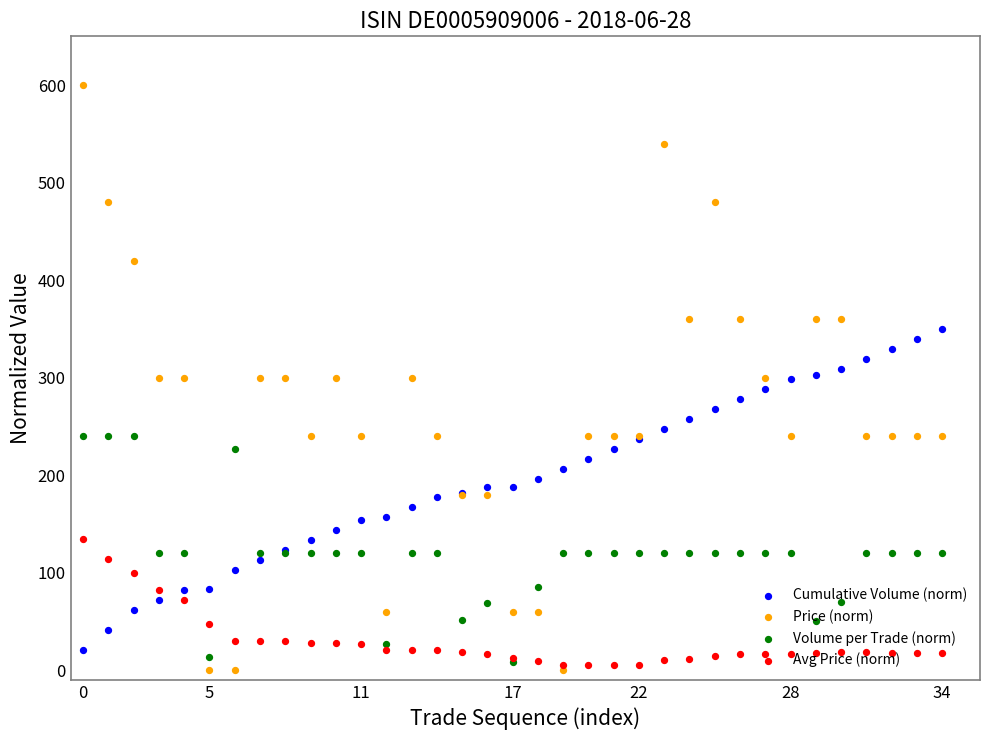

Which series reaches the minimum Y coordinate?

Price (norm)